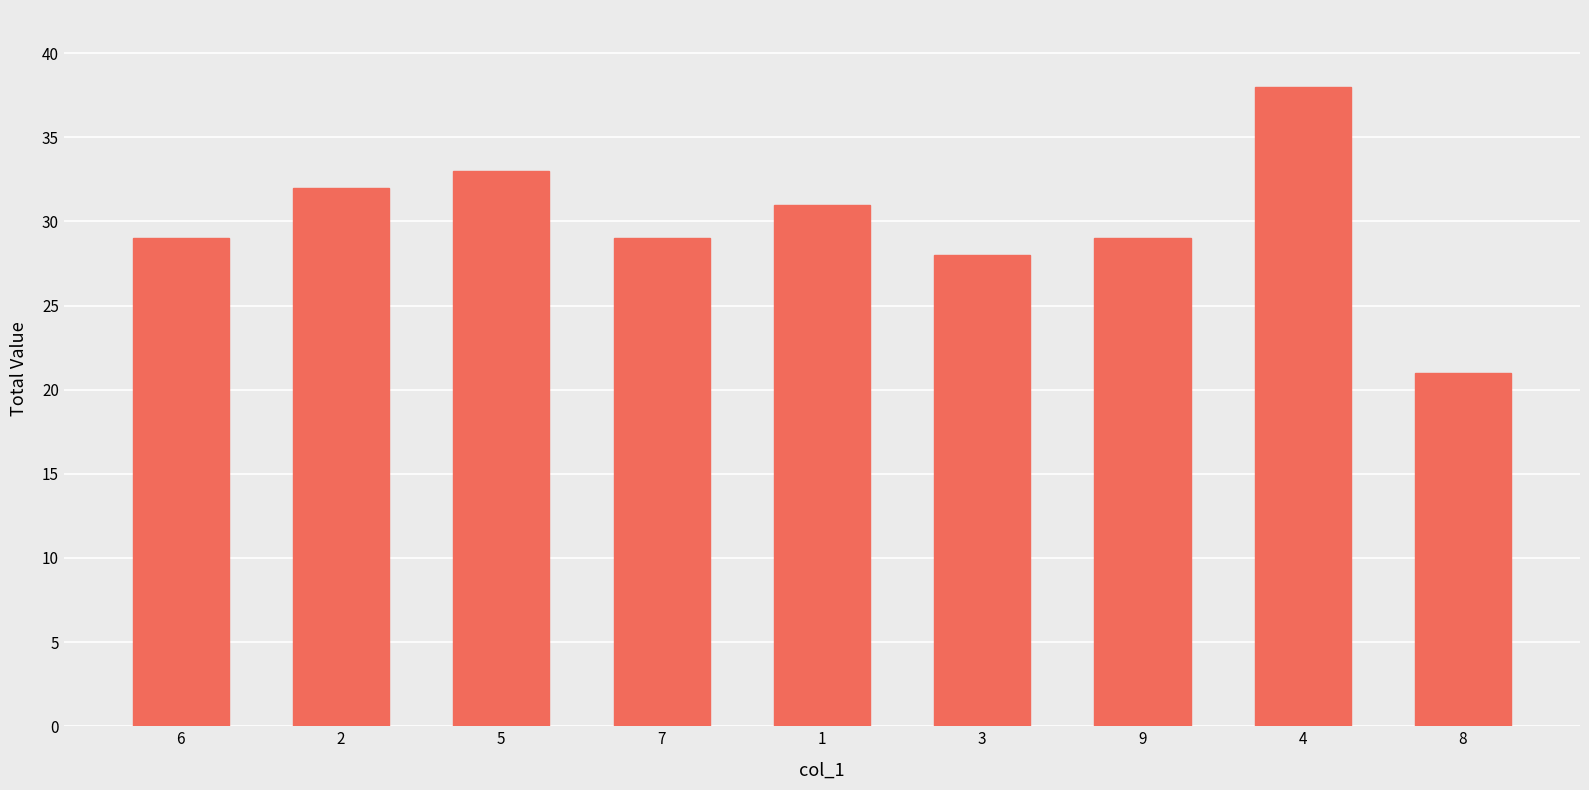

What is the average value?

30